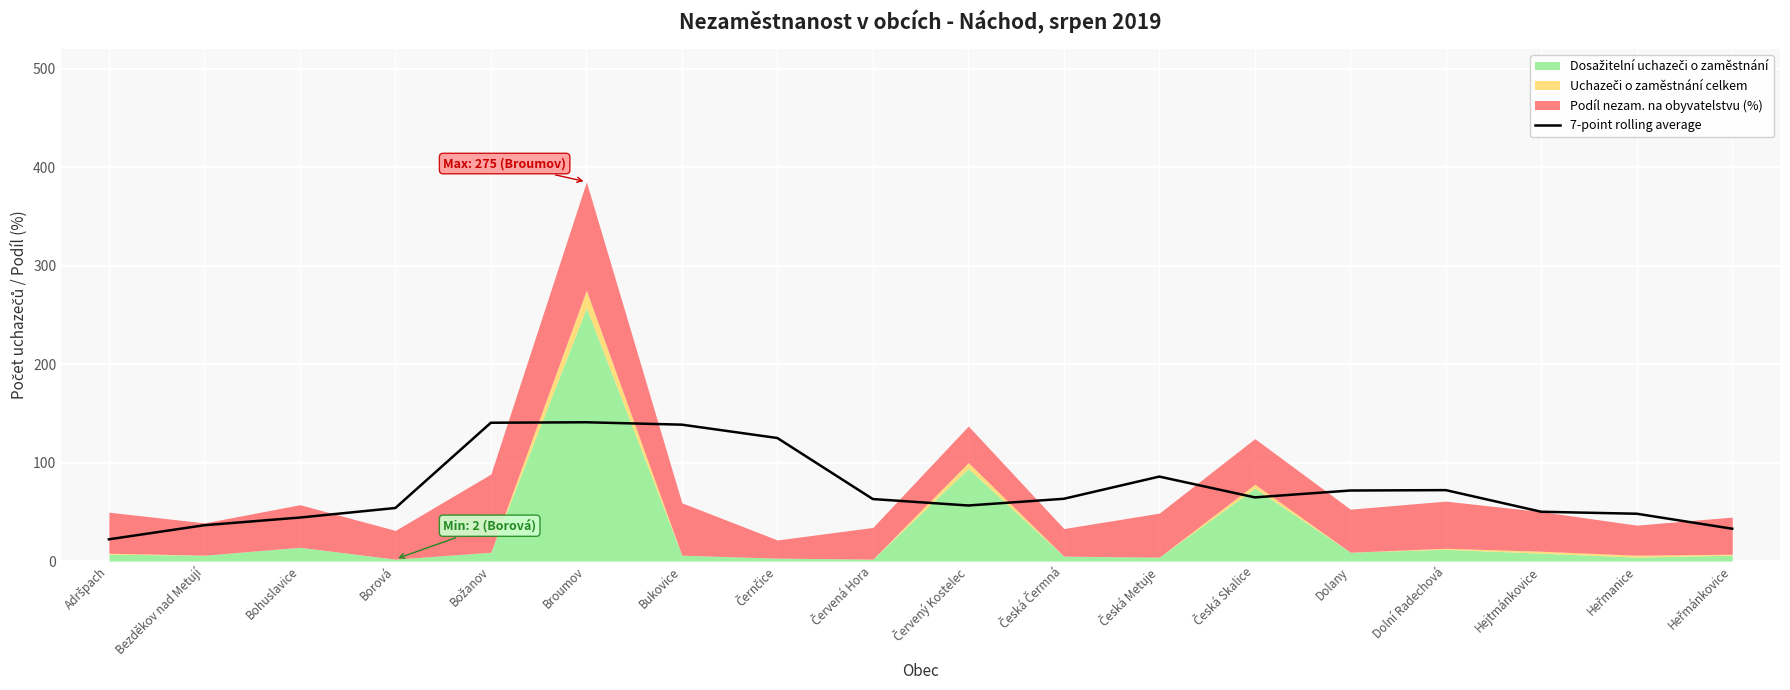

Between Hejtmánkovice and Dolní Radechová, which is larger?

Dolní Radechová